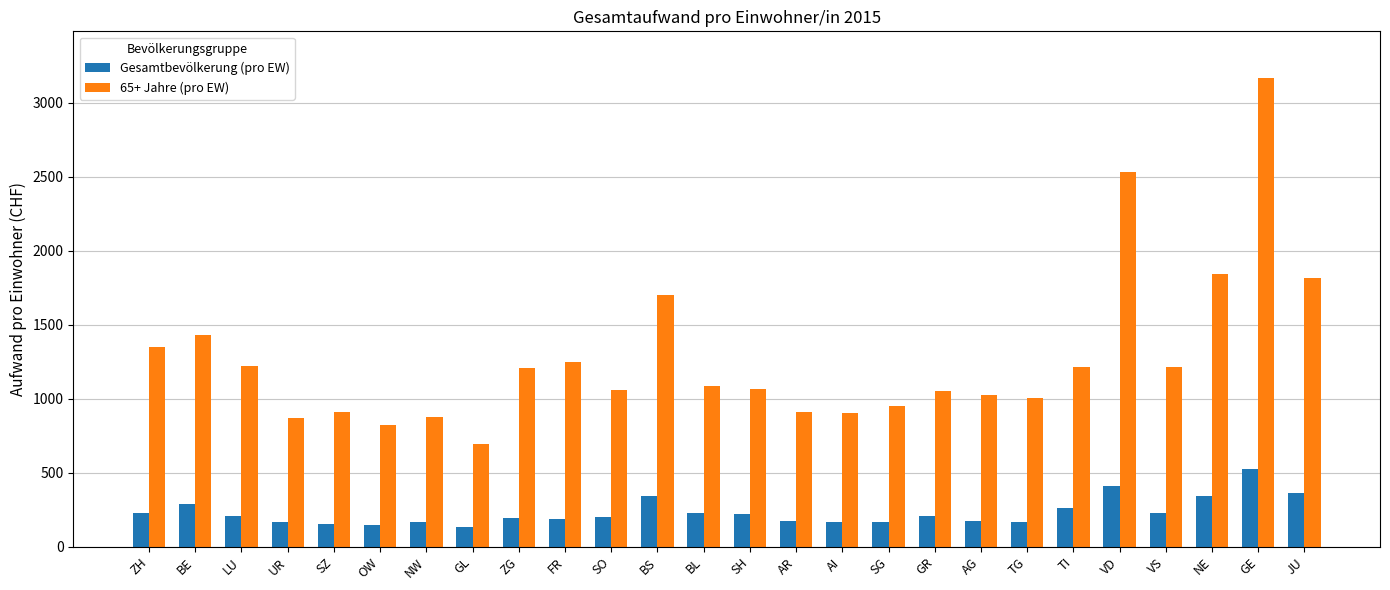

What is the maximum value for 65+ Jahre (pro EW)?

3164.6